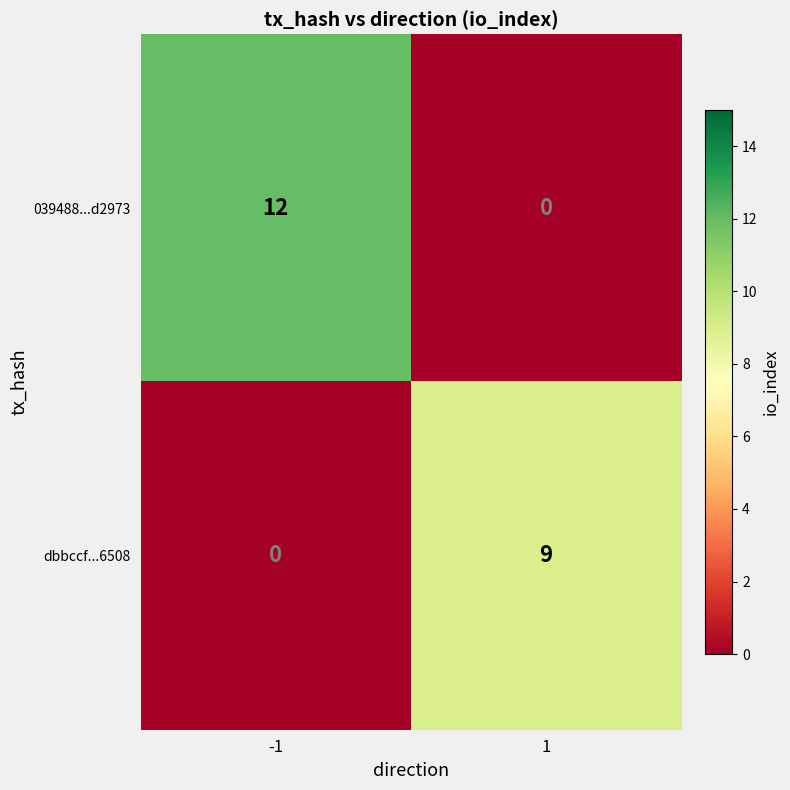

Is it true that 039488...d2973 equals 0 at 1?

True